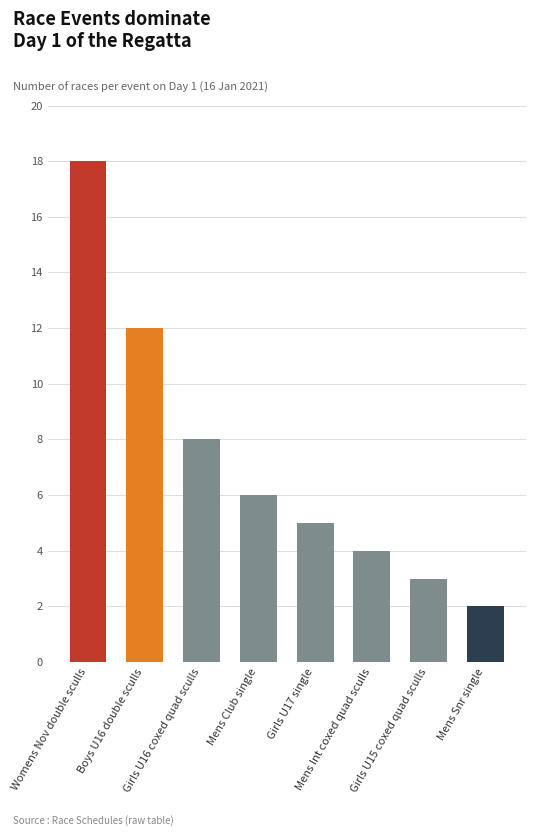

Reading left to right, list all the values displayed in this chart.

18	12	8	6	5	4	3	2